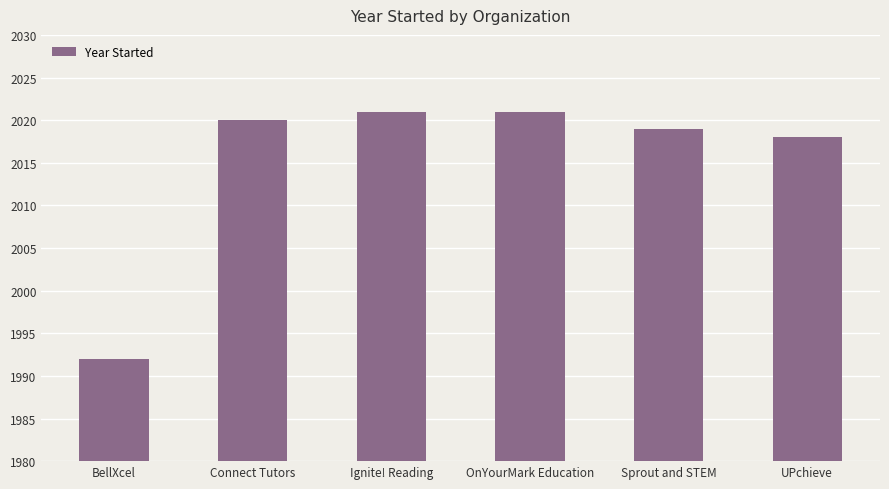

Is it true that the value at BellXcel is 1992?

True